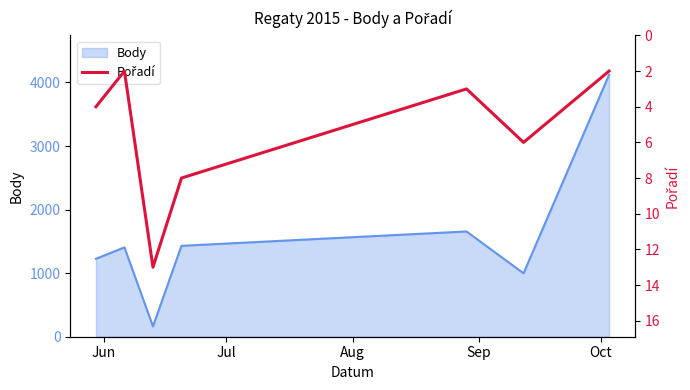

What is the minimum value for Body?

163